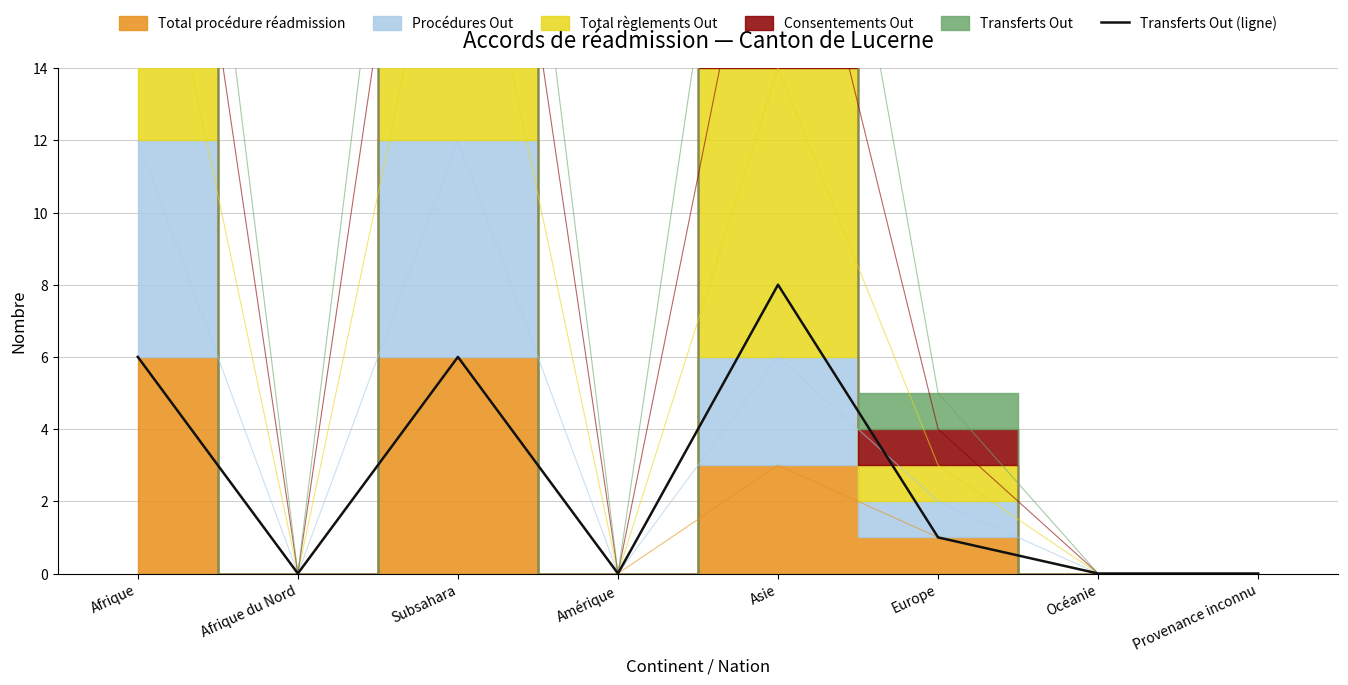

Does the chart have visible grid lines?

Yes